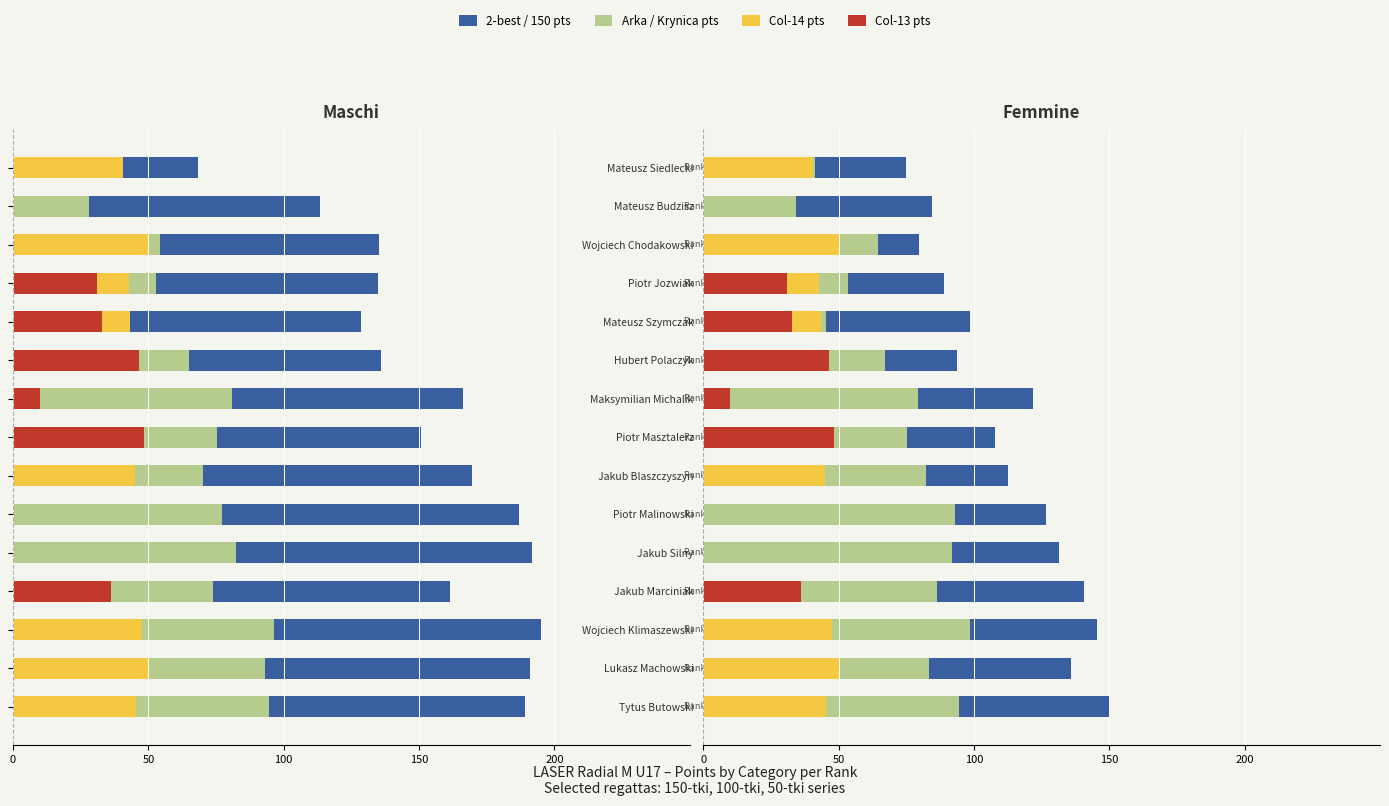

The value of 150 pts at Lukasz Machowski is 135.9. True or false?

True